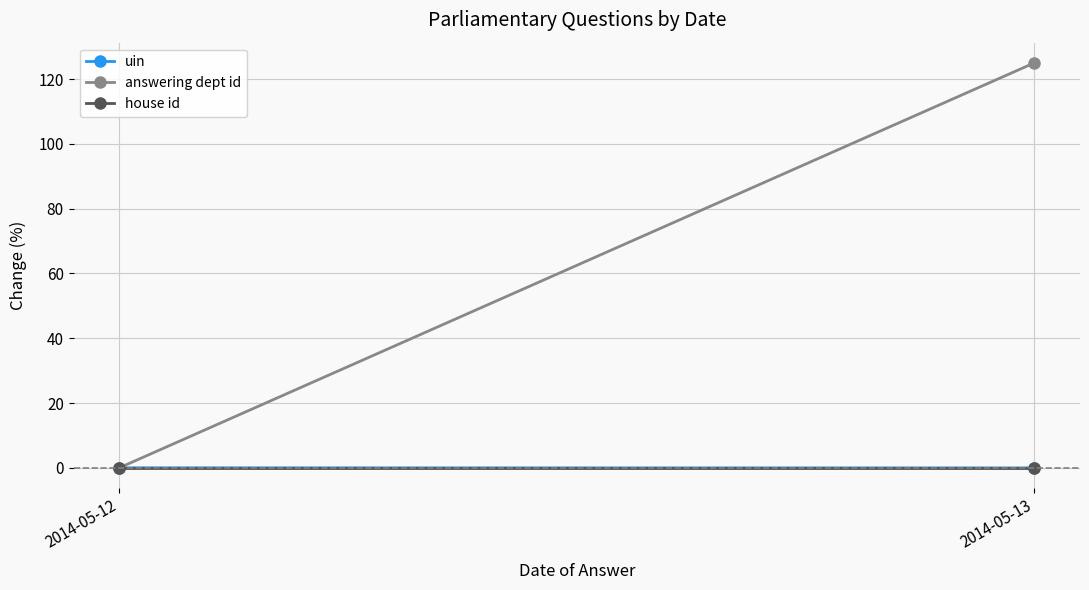

Reading left to right, extract all data points from this chart.

uin: 2014-05-12=0.0	2014-05-13=-0.0
answering dept id: 2014-05-12=0.0	2014-05-13=125.0
house id: 2014-05-12=0.0	2014-05-13=0.0